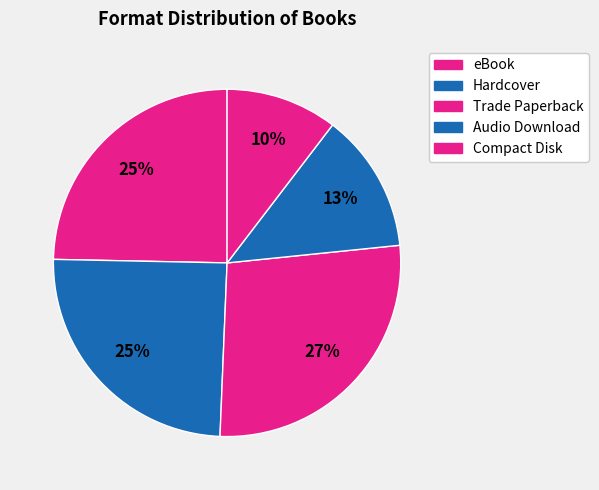

What percentage is the Trade Paperback slice, to the nearest percent?

27%